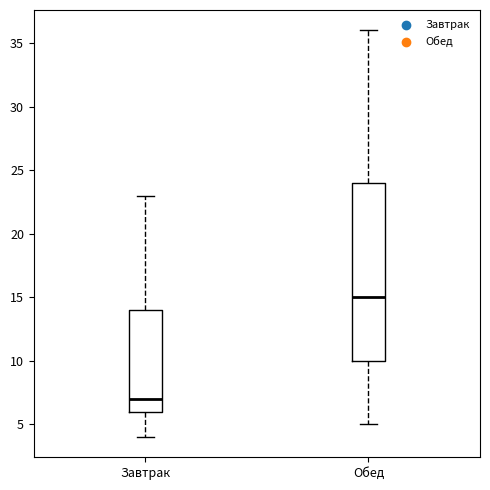

Reading left to right, transcribe this box plot: for each box, give where its median line is, the range the box spans, and where its two whiskers end, as read against the y-axis. The values are not printed on the chart, so give them approximately, as read against the axis.

Завтрак: median 7, box 6 to 14, whiskers 4 to 23
Обед: median 15, box 10 to 24, whiskers 5 to 36